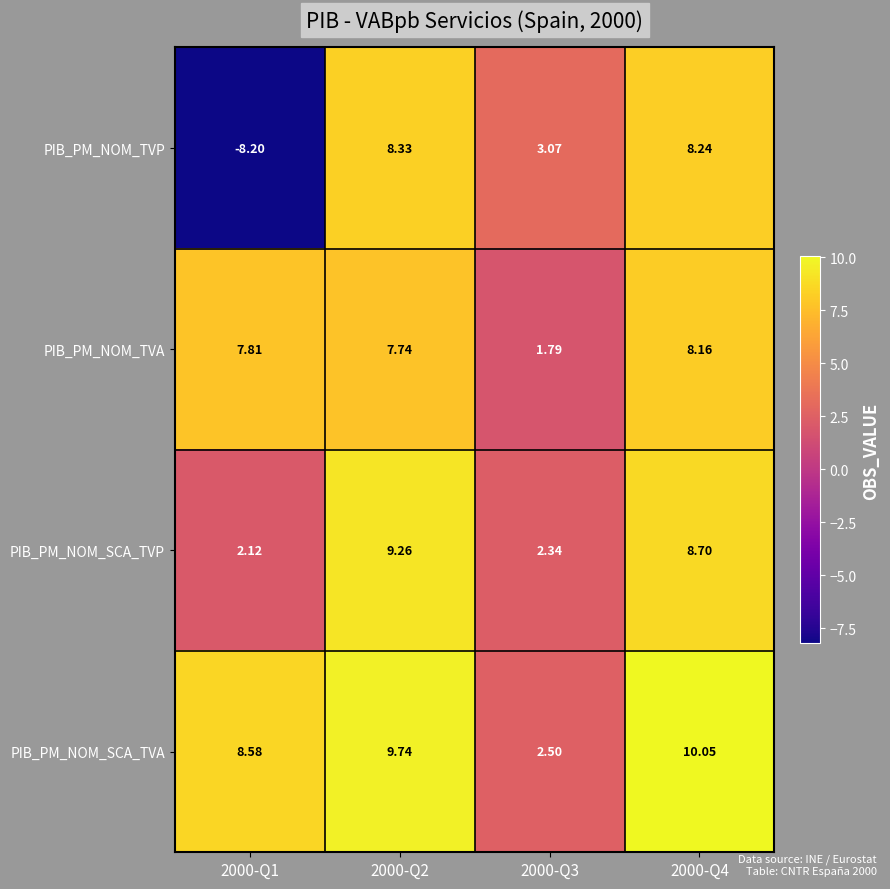

Between 2000-Q2 and 2000-Q3, which series saw the biggest shift?

PIB_PM_NOM_SCA_TVA